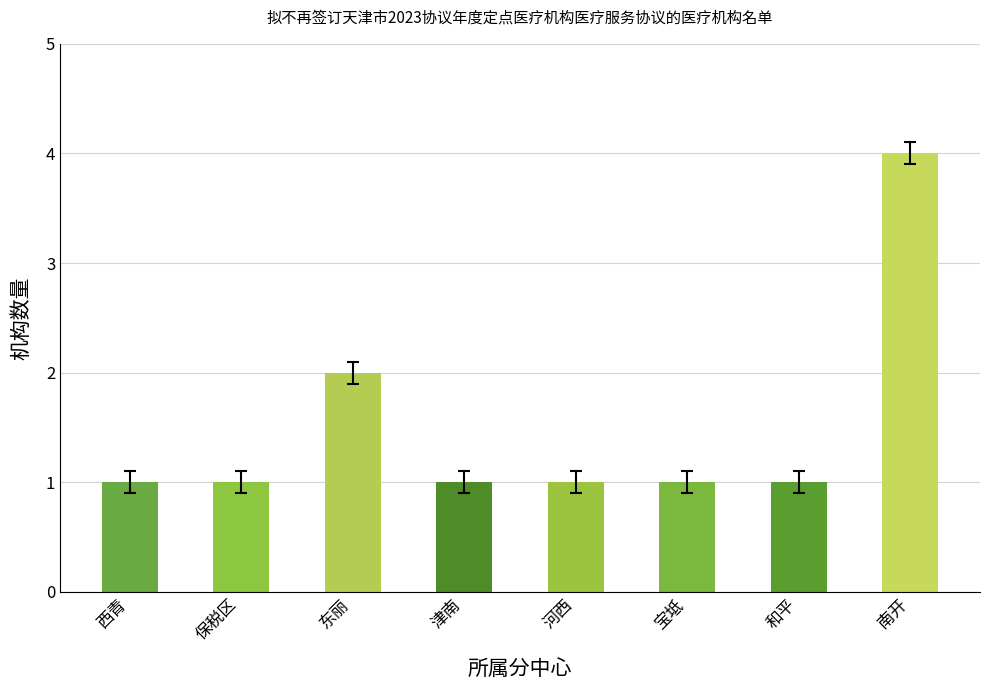

Reading left to right, extract all data points from this chart.

1	1	2	1	1	1	1	4